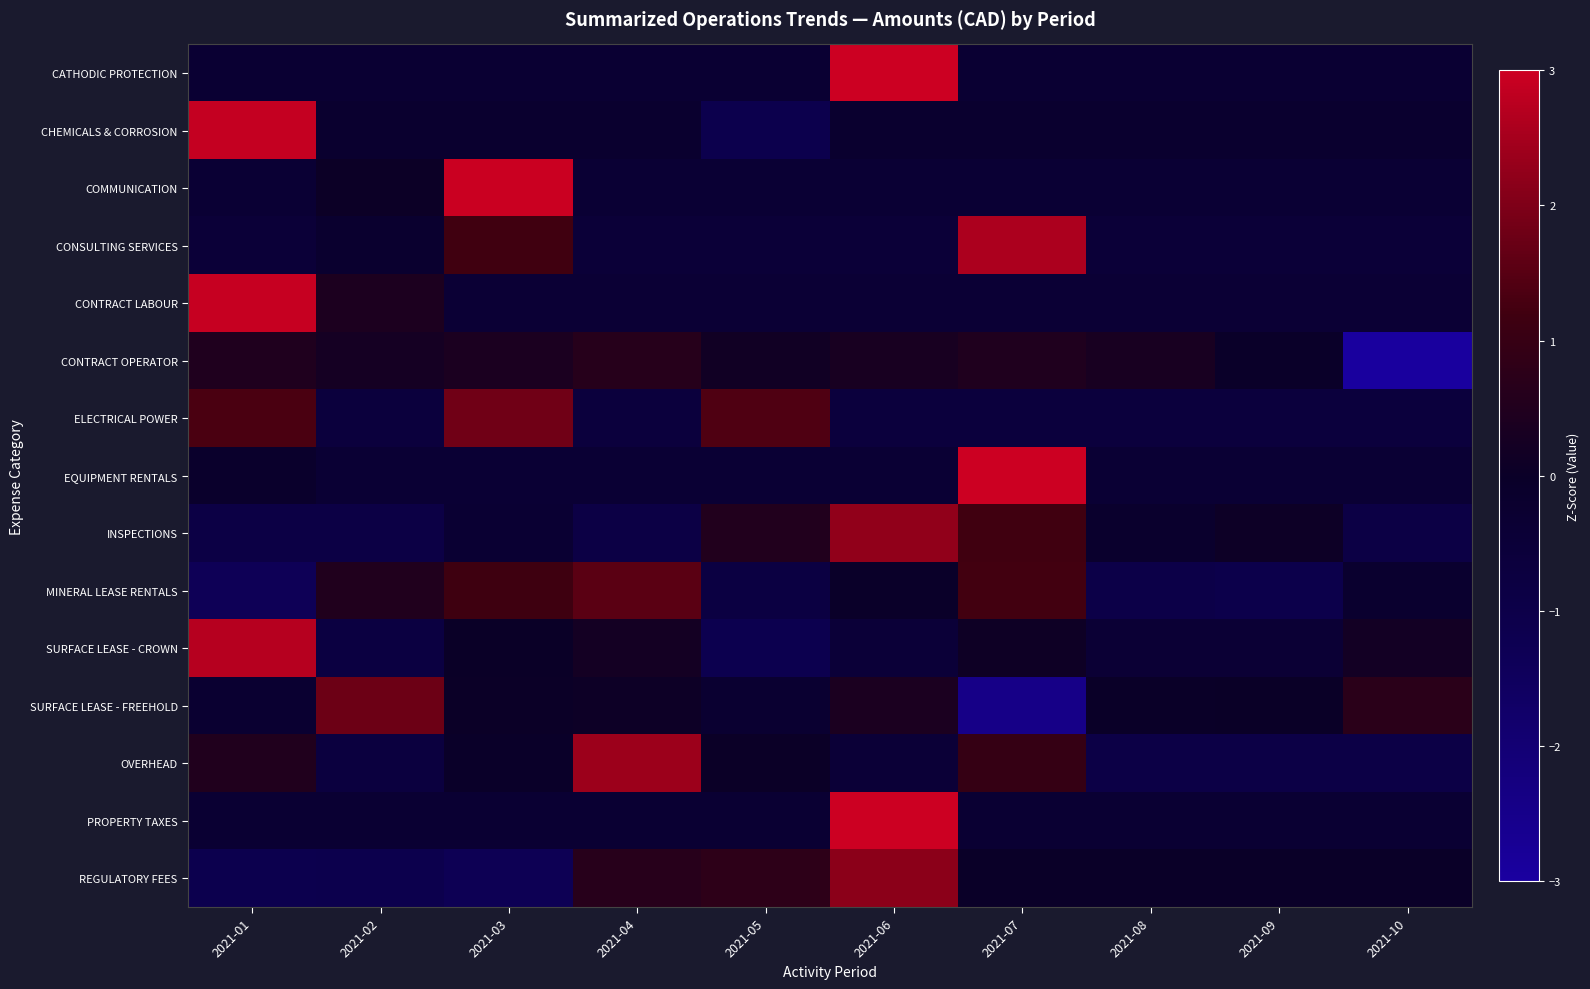

Which series has the largest range (max minus min)?

SURFACE LEASE - FREEHOLD